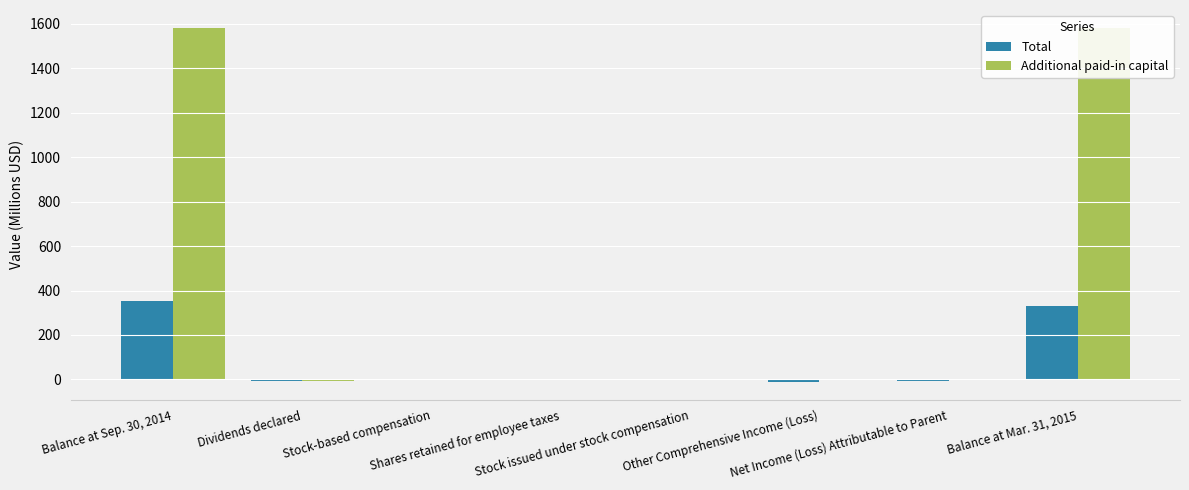

Which series has the largest total across all categories?

Additional paid-in capital